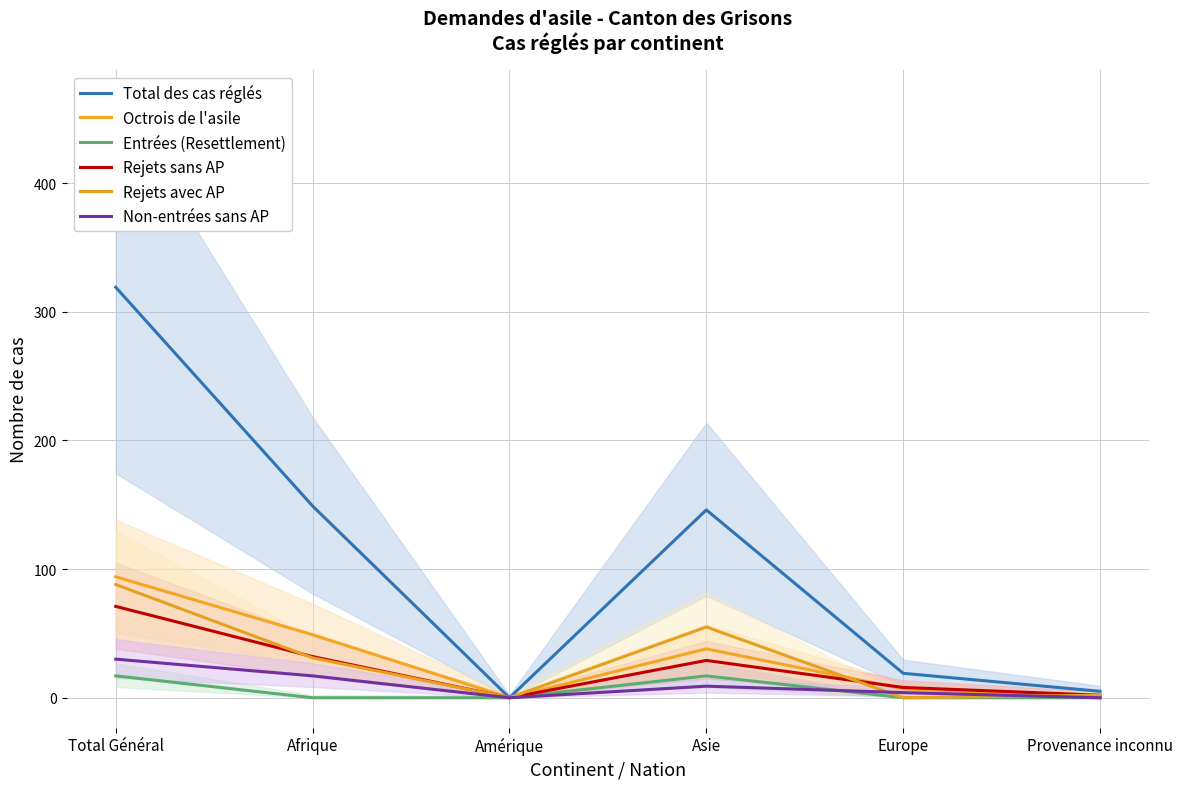

The Non-entrées sans AP series shows 0 at Amérique. True or false?

True